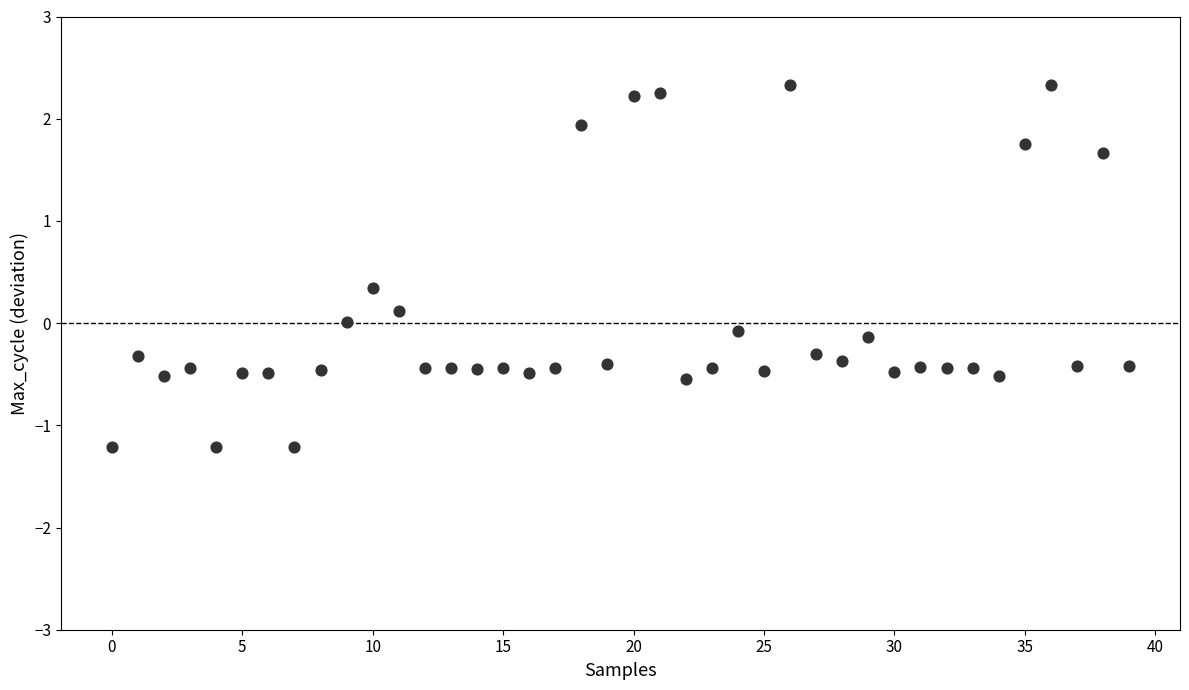

What is the range of Y values (max minus min)?

3.5